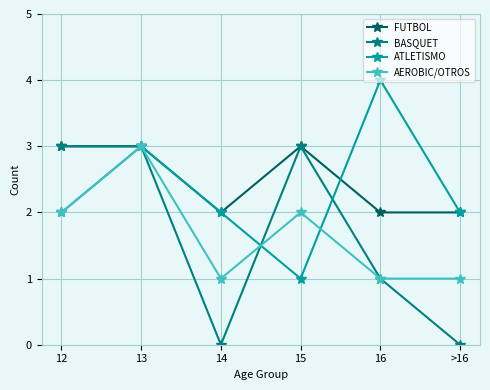

In ATLETISMO, how many points are higher than both neighbors (excluding endpoints)?

2